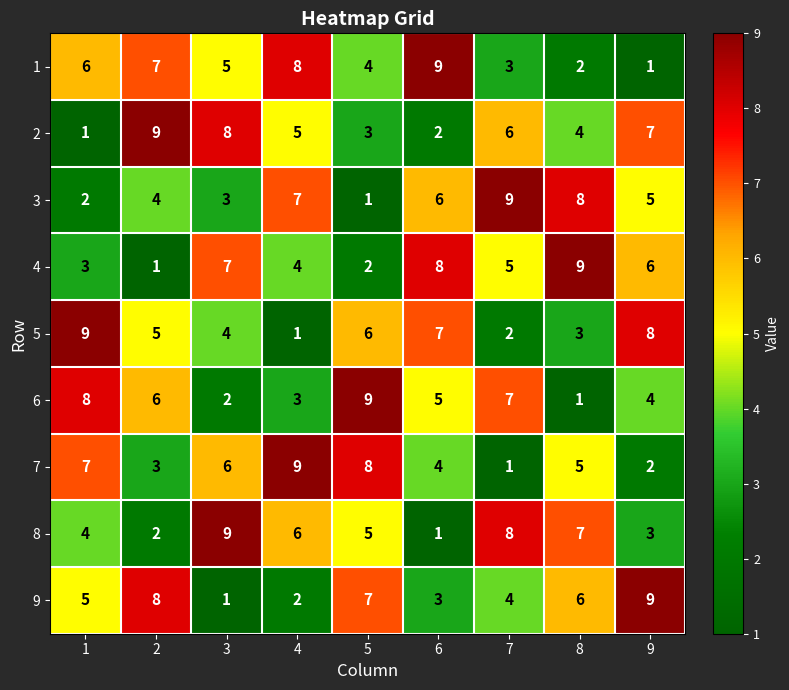

What is the sum of all 6 values?

45